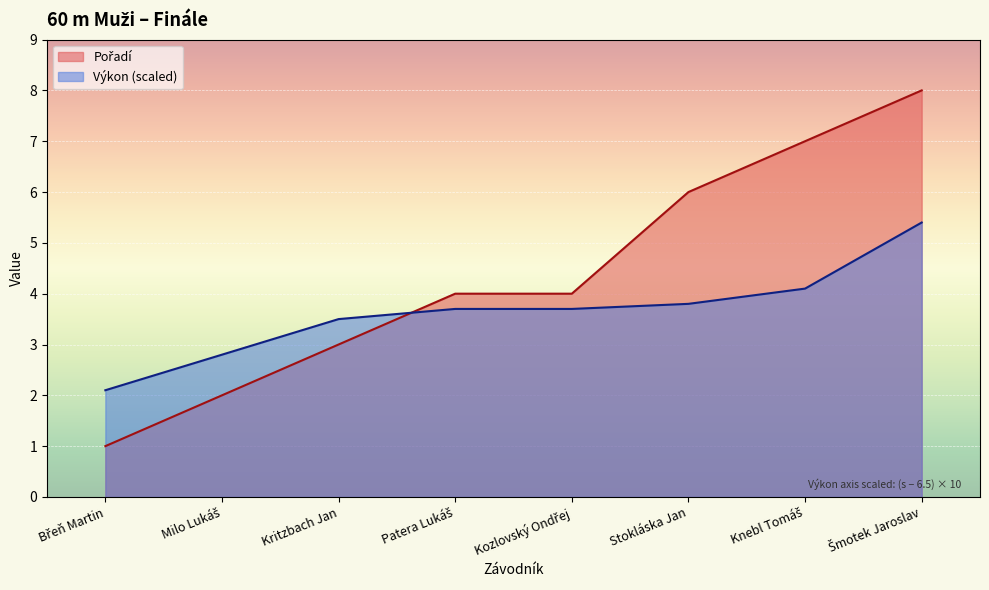

What is the difference between the Výkon values at Stokláska Jan and Břeň Martin?

1.7